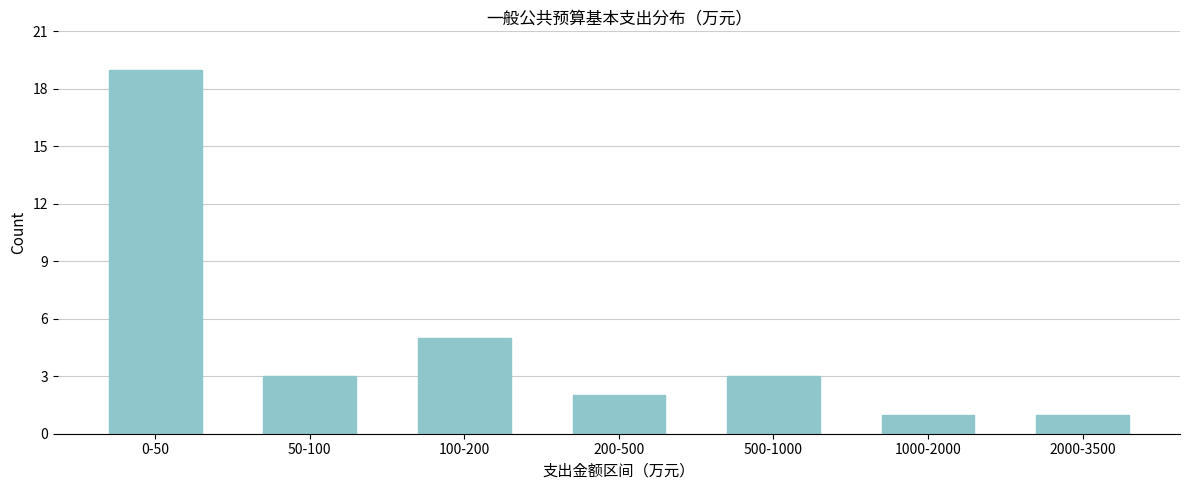

Reading right to left, transcribe all the data shown in this chart.

1	1	3	2	5	3	19